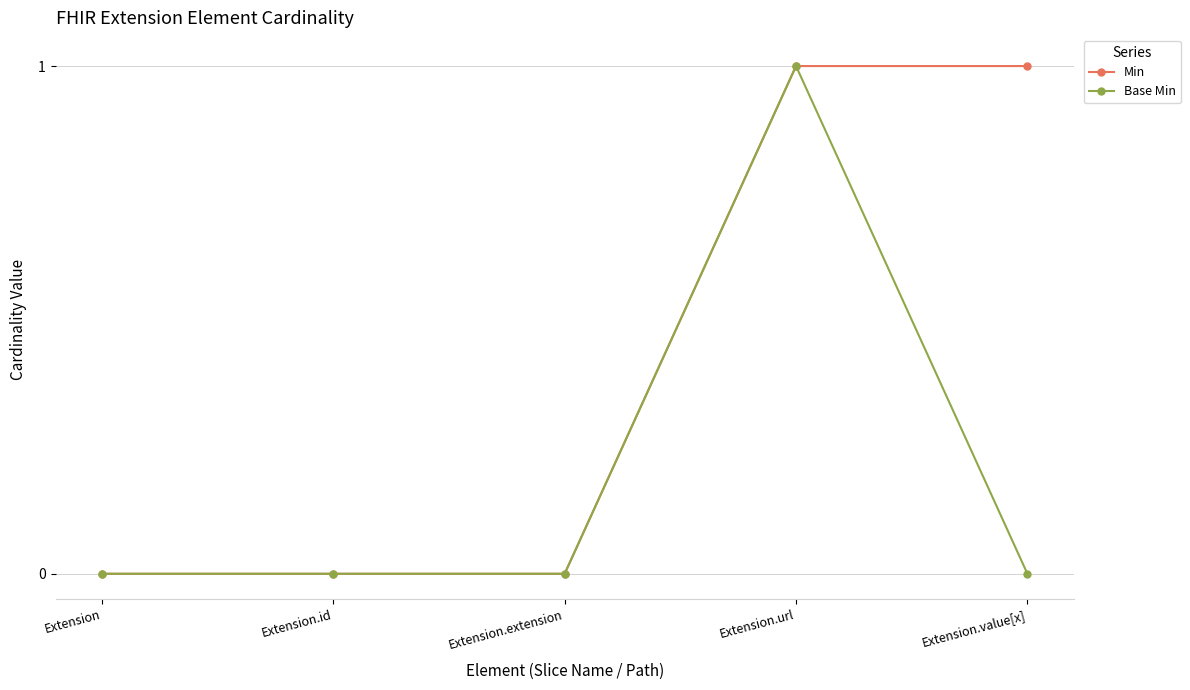

Reading right to left, extract all data points from this chart.

Min: Extension.value[x]=1	Extension.url=1	Extension.extension=0	Extension.id=0	Extension=0
Base Min: Extension.value[x]=0	Extension.url=1	Extension.extension=0	Extension.id=0	Extension=0